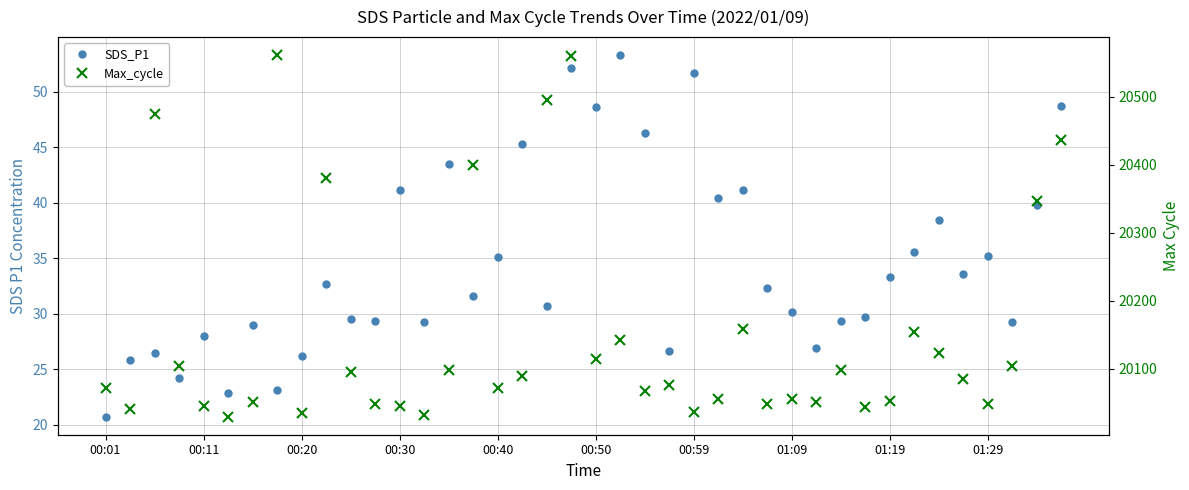

What is the lowest value of the Max_cycle series?

20030.0